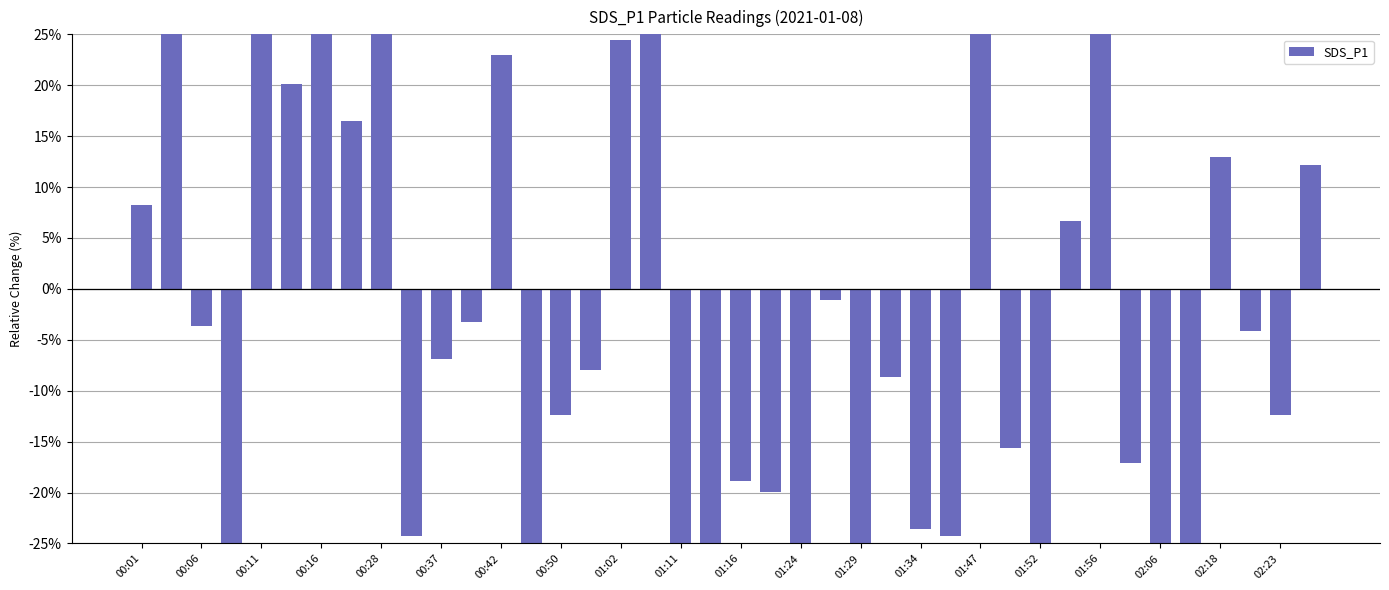

Reading right to left, extract all data points from this chart.

12.1	-12.3	-4.1	13.0	-46.5	-34.0	-17.1	27.7	6.7	-28.6	-15.6	43.9	-24.2	-23.6	-8.7	-39.8	-1.1	-32.3	-19.9	-18.8	-36.1	-28.6	39.6	24.5	-8.0	-12.3	-26.8	22.9	-3.2	-6.9	-24.2	33.1	16.5	80.1	20.1	46.8	-34.0	-3.7	115.4	8.2